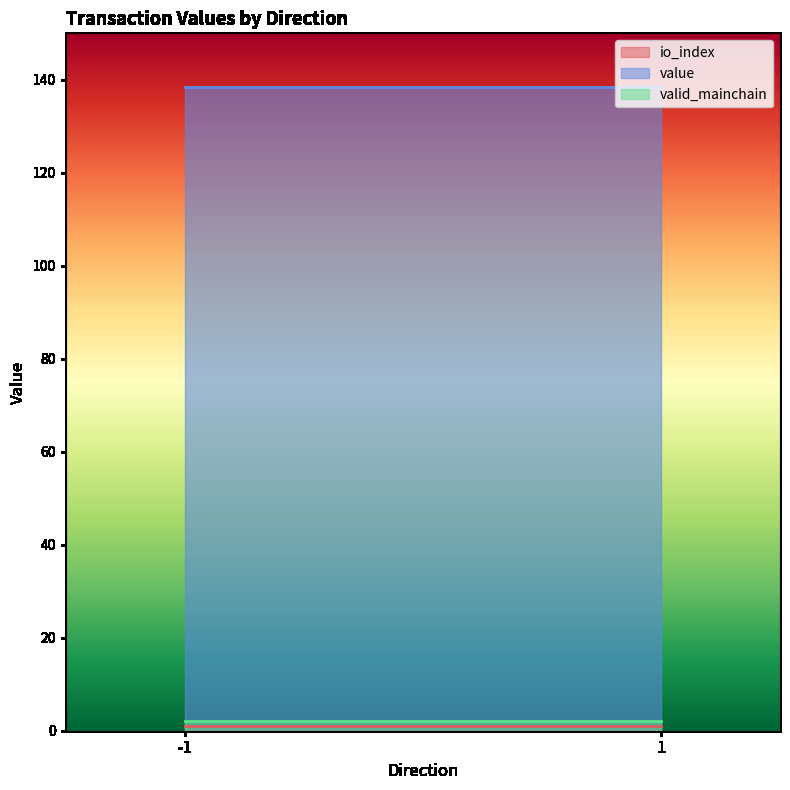

Is the value of value at -1 greater than the value of valid_mainchain at -1?

Yes